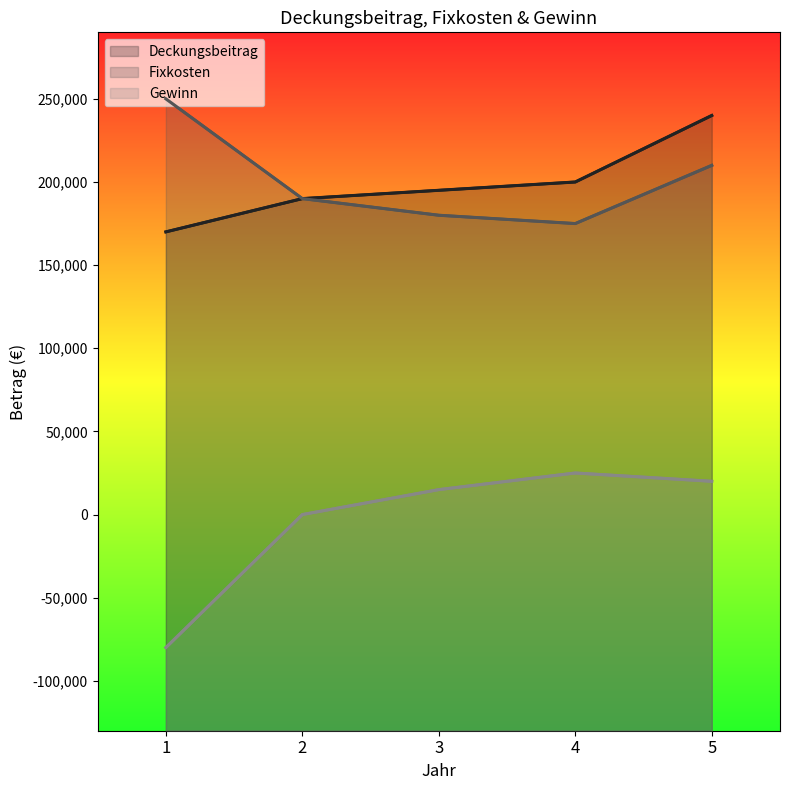

Reading left to right, what are all the values shown in this chart?

Deckungsbeitrag: 170000	190000	195000	200000	240000
Fixkosten: 250000	190000	180000	175000	210000
Gewinn: -80000	0	15000	25000	20000